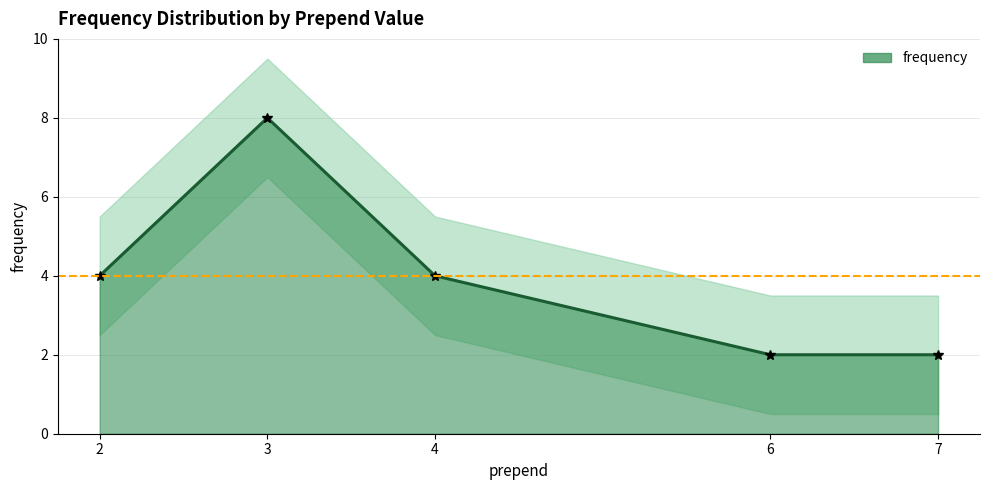

What is the difference between the maximum and minimum values?

6